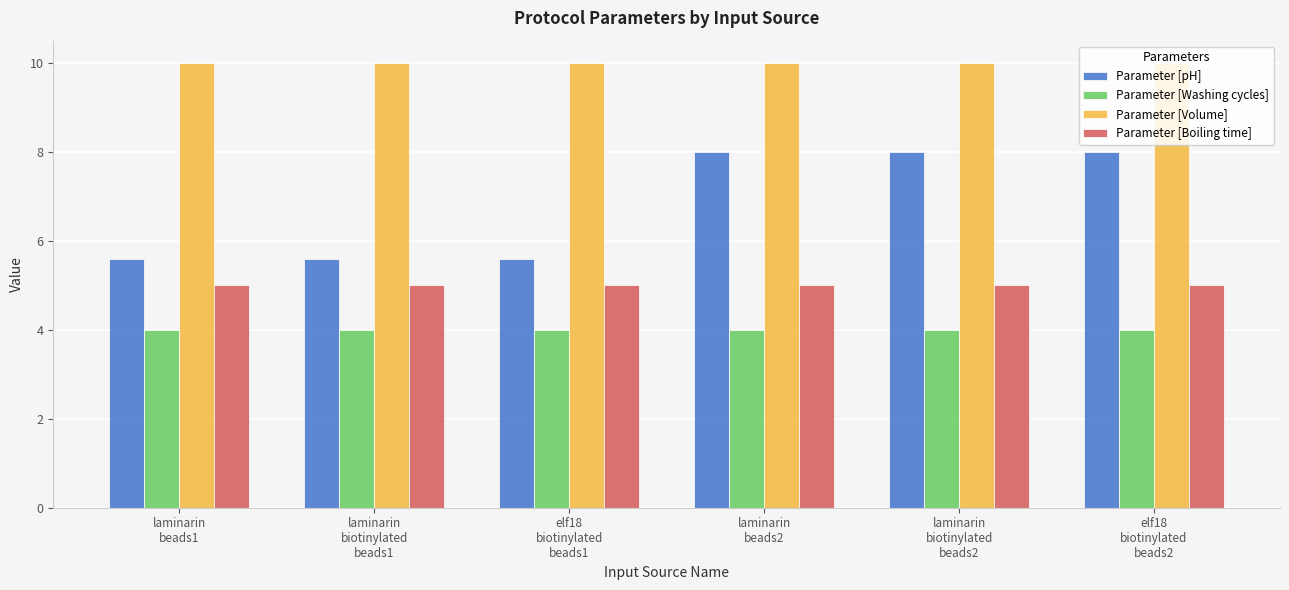

What is the label of the 4th bar from the right?

elf18
biotinylated
beads1